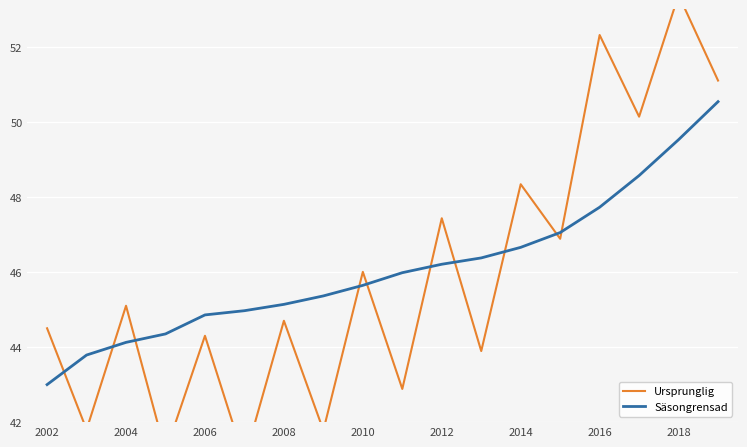

The value of Ursprunglig at 2016 is 62.3. True or false?

False